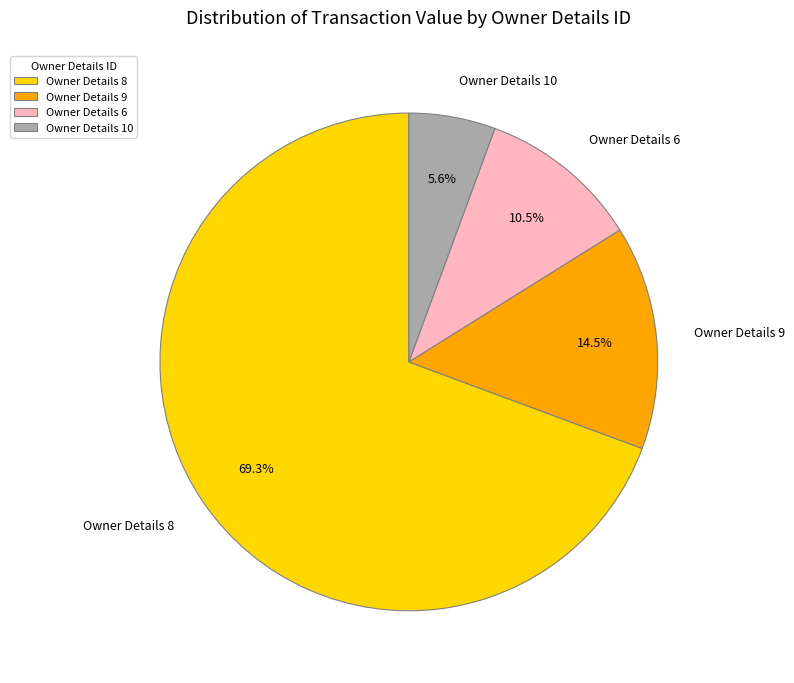

Which category accounts for the majority?

Owner Details 8